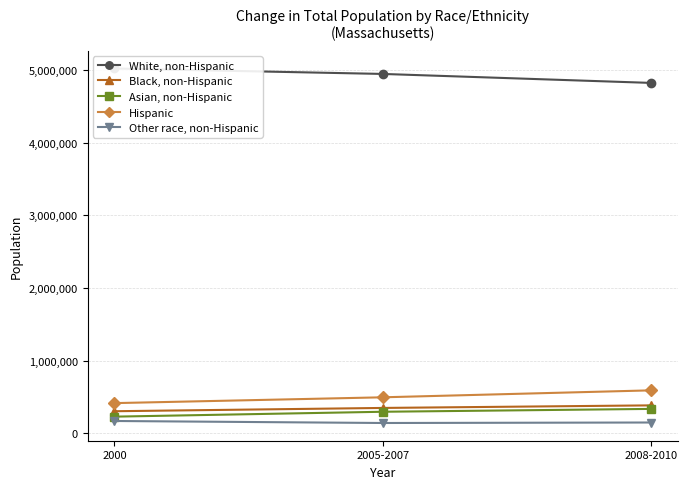

True or false: White, non-Hispanic has a value of 4951238 at 2005-2007.

True